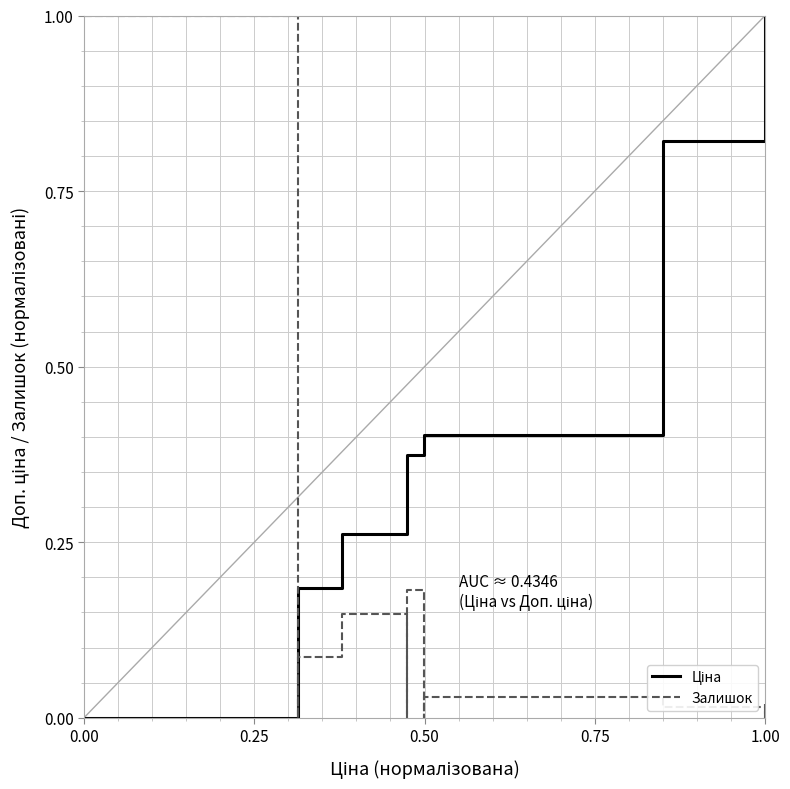

How many intersections are there between Ціна and Залишок?

1